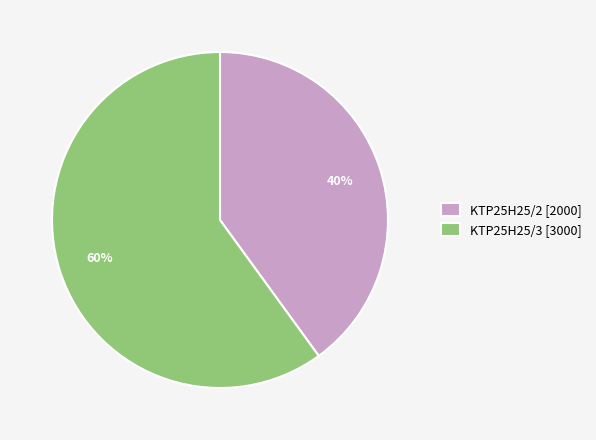

Which slice is the smallest?

KTP25H25/2